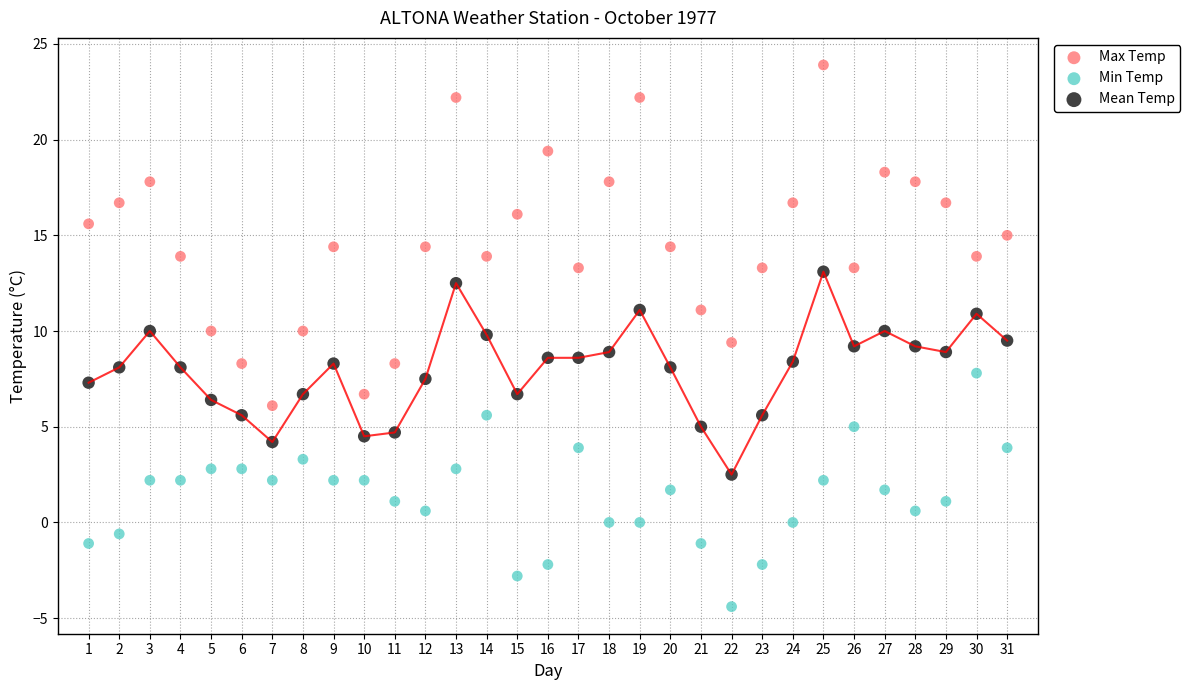

What is the X range (max minus min) for the scatter plot?

30.0